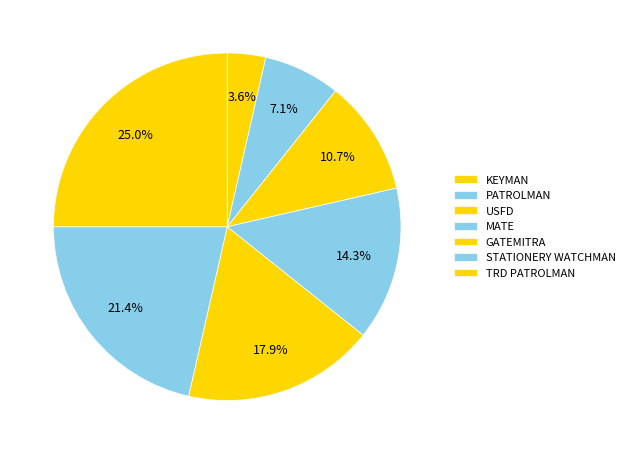

To the nearest percent, what portion does USFD represent?

11%